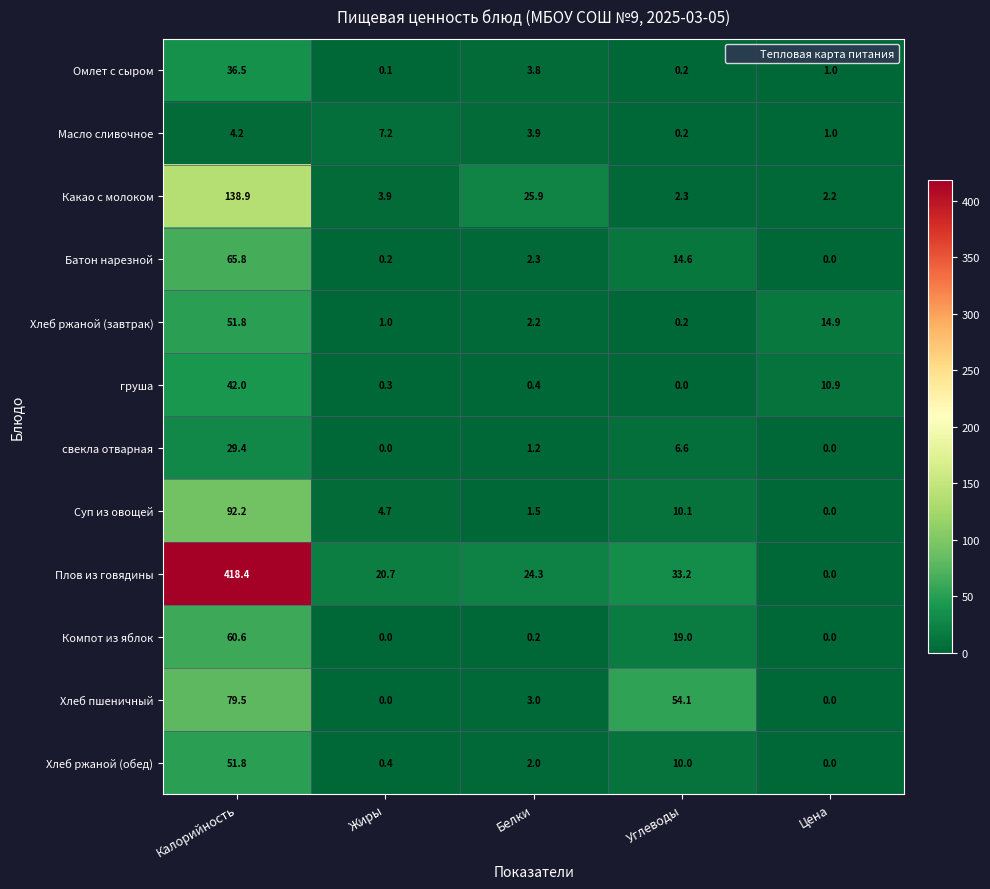

At which label does груша reach its minimum?

Углеводы